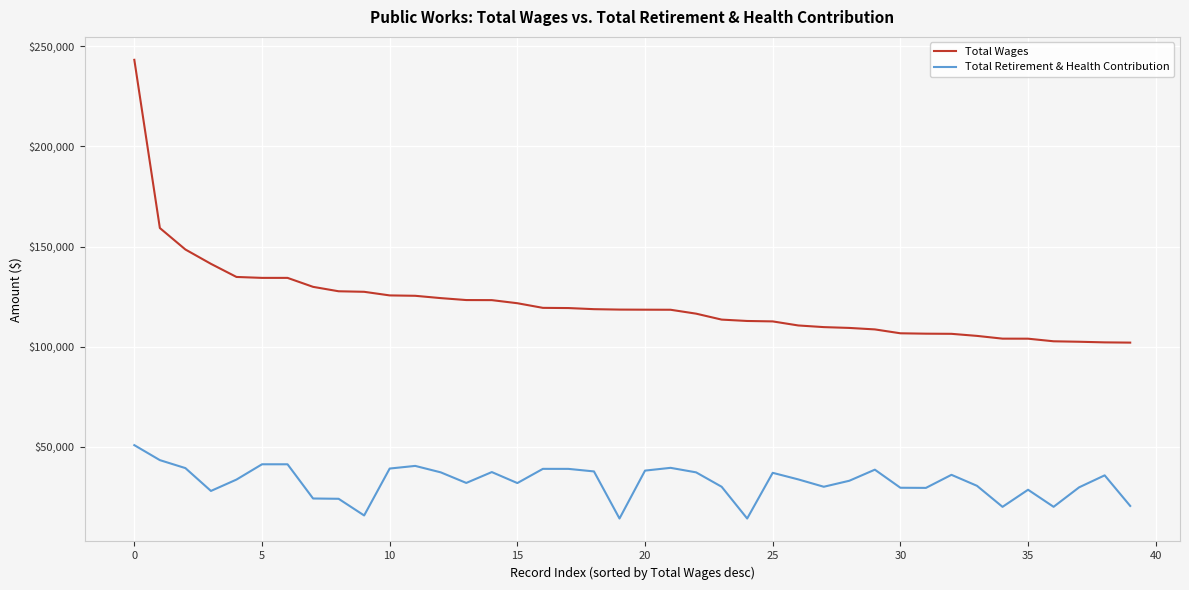

List the series in order of their overall mean, highest first.

Total Wages, Total Retirement & Health Contribution